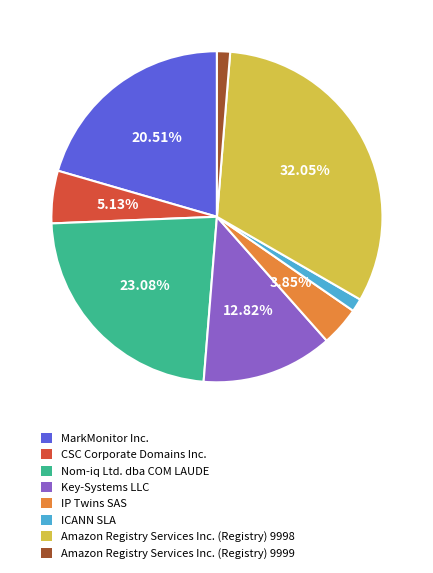

To the nearest percent, what is the difference between the largest and smallest slice percentages?

31%